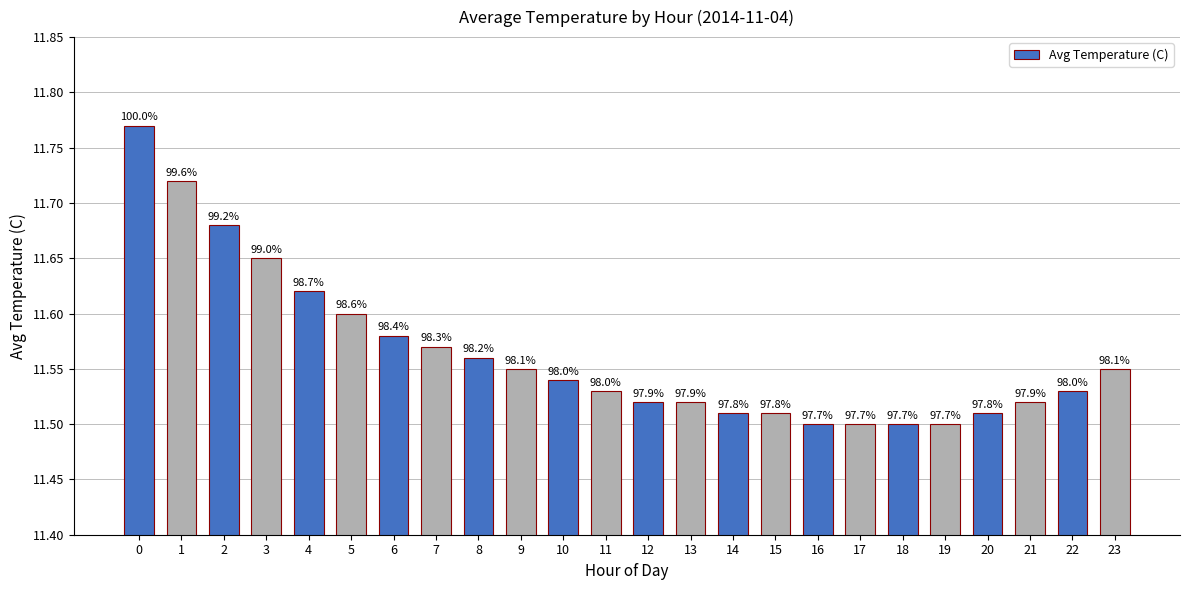

How many bars are there in total?

24